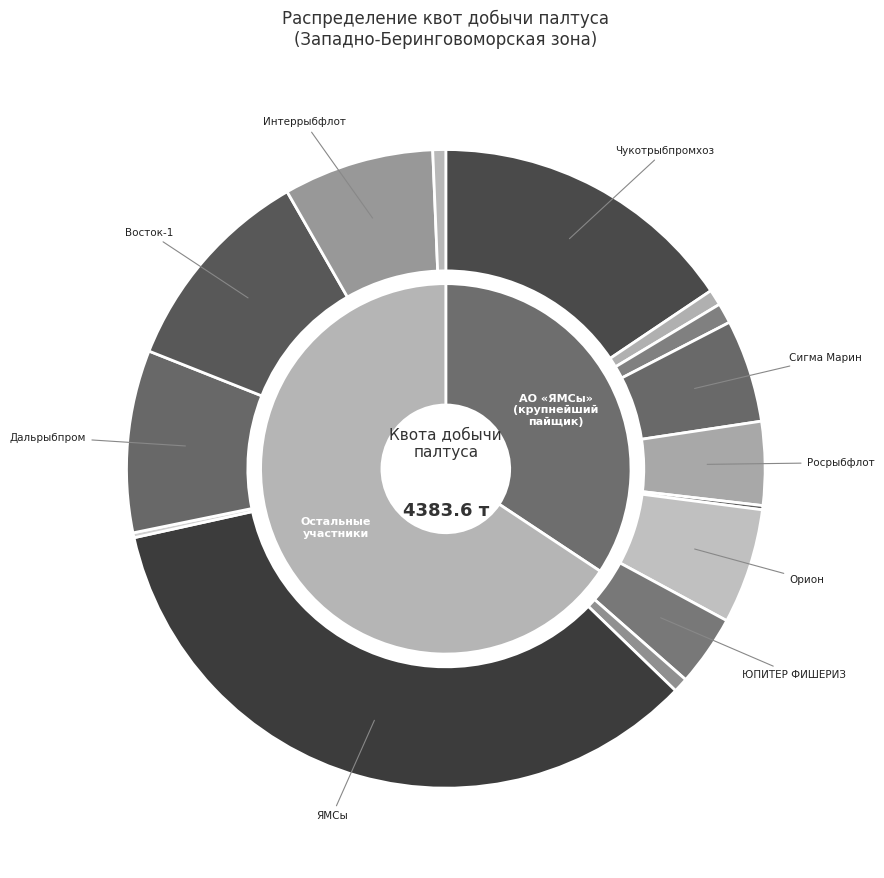

To the nearest percent, what portion does Изъятые, нераспределенные доли represent?

1%